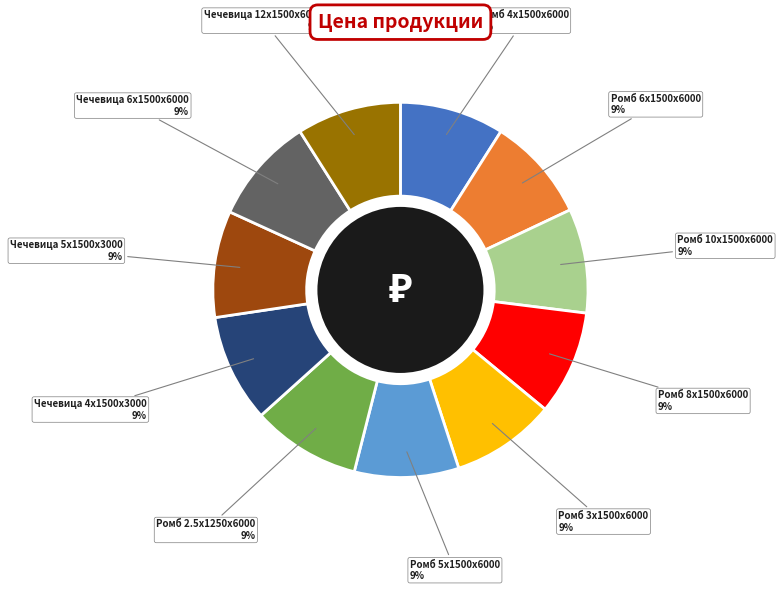

Approximately how many times larger is the value at Ромб 10x1500x6000 compared to Ромб 6x1500x6000?

1.0